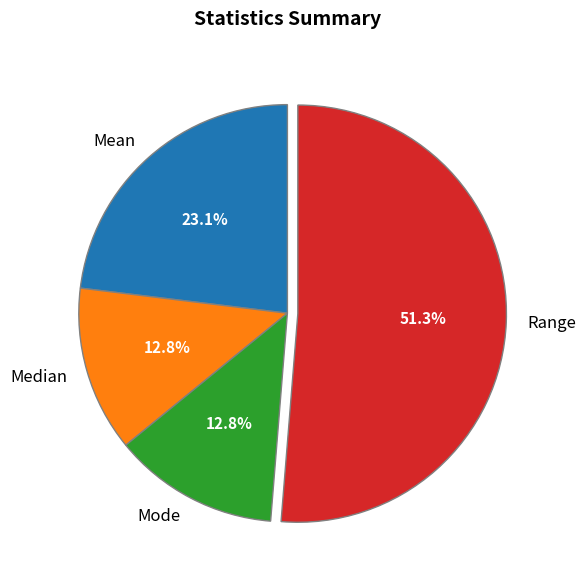

Is there any slice that represents more than half of the pie?

Yes